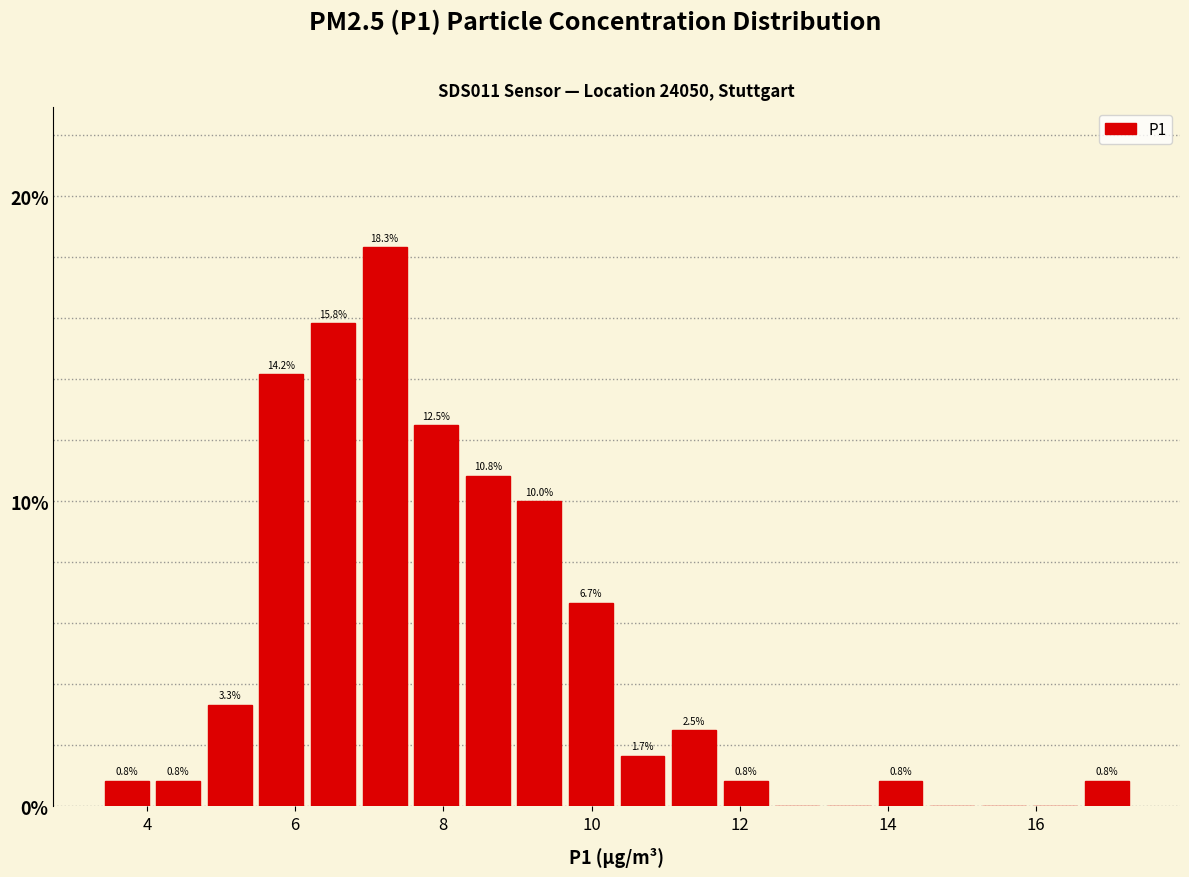

Around what value on the x-axis is the tallest bar? Give the approximate position of its centre, as read against the axis.

7.2